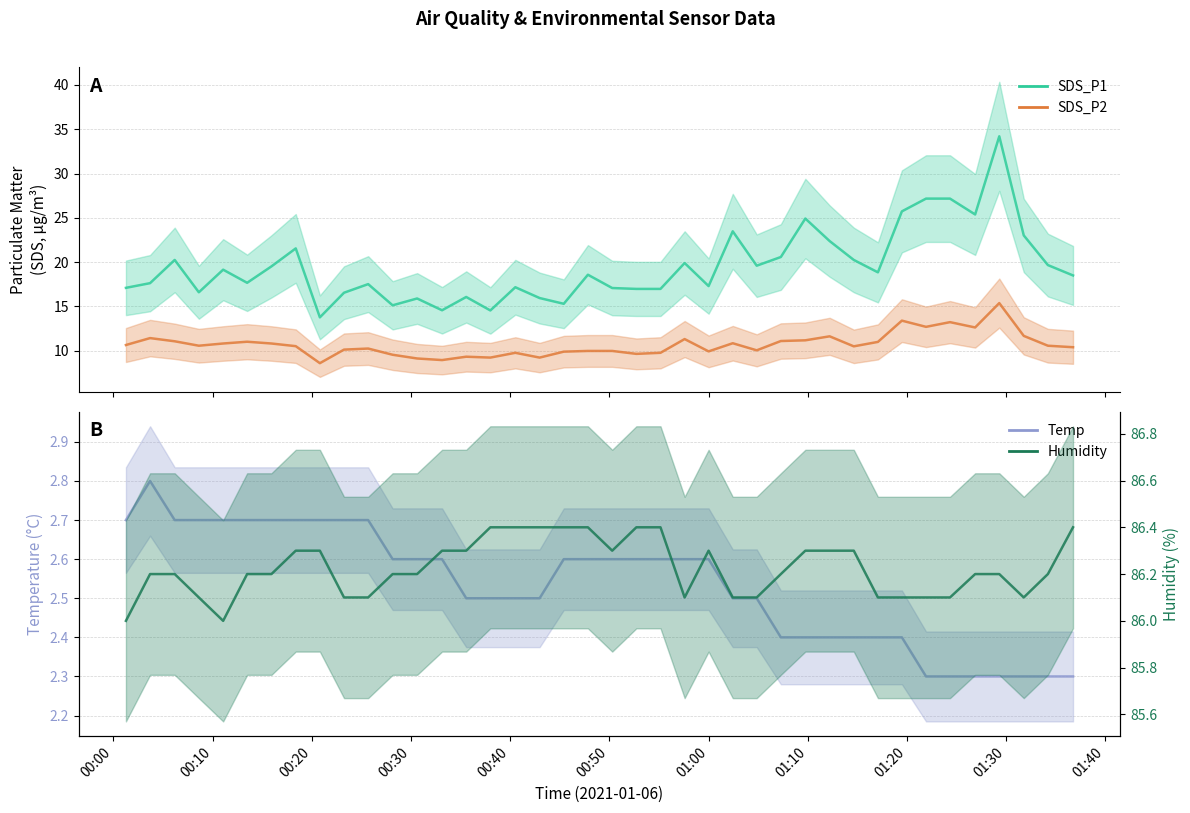

Reading right to left, what are all the values shown in this chart?

SDS_P1: 18.5	19.7	23.0	34.2	25.4	27.2	27.2	25.7	18.9	20.2	22.4	24.9	20.6	19.6	23.5	17.3	19.9	17.0	17.0	17.1	18.6	15.3	15.9	17.2	14.6	16.1	14.6	15.9	15.1	17.5	16.6	13.8	21.6	19.5	17.7	19.1	16.6	20.2	17.6	17.1
SDS_P2: 10.4	10.6	11.7	15.4	12.6	13.2	12.7	13.4	11.0	10.5	11.6	11.2	11.1	10.1	10.8	9.9	11.3	9.8	9.7	10.0	10.0	9.9	9.2	9.8	9.2	9.3	8.9	9.1	9.6	10.2	10.1	8.6	10.5	10.8	11.0	10.8	10.6	11.1	11.4	10.7
Temp: 2.3	2.3	2.3	2.3	2.3	2.3	2.3	2.4	2.4	2.4	2.4	2.4	2.4	2.5	2.5	2.6	2.6	2.6	2.6	2.6	2.6	2.6	2.5	2.5	2.5	2.5	2.6	2.6	2.6	2.7	2.7	2.7	2.7	2.7	2.7	2.7	2.7	2.7	2.8	2.7
Humidity: 86.4	86.2	86.1	86.2	86.2	86.1	86.1	86.1	86.1	86.3	86.3	86.3	86.2	86.1	86.1	86.3	86.1	86.4	86.4	86.3	86.4	86.4	86.4	86.4	86.4	86.3	86.3	86.2	86.2	86.1	86.1	86.3	86.3	86.2	86.2	86.0	86.1	86.2	86.2	86.0